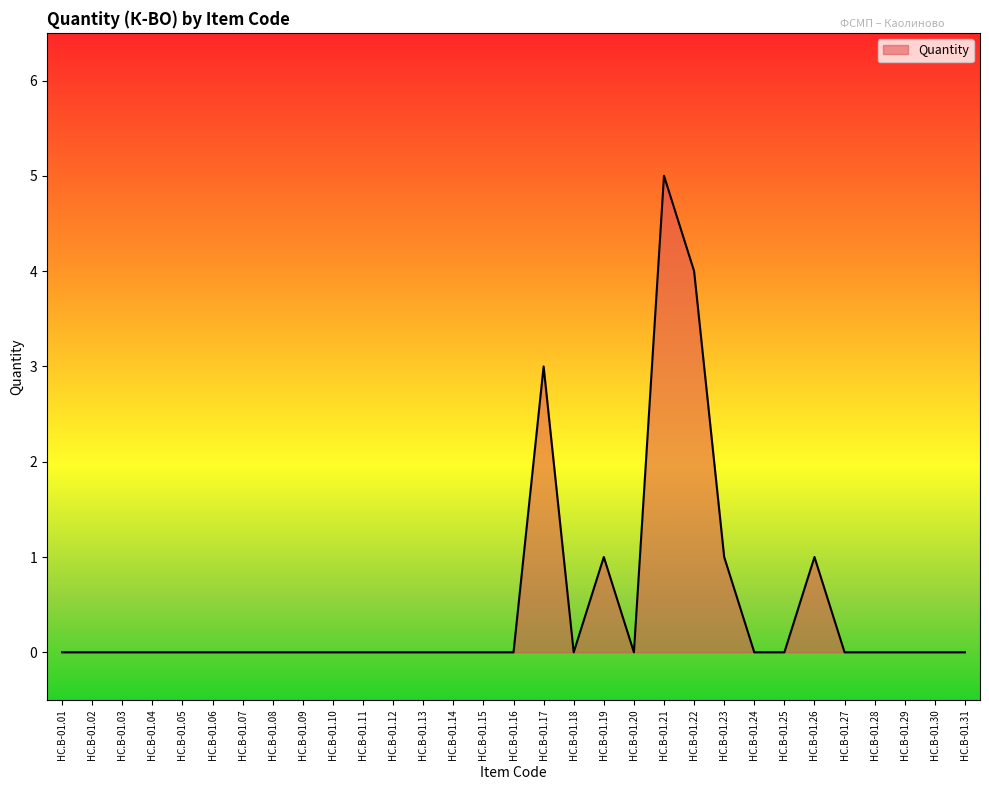

What is the greatest value displayed?

5